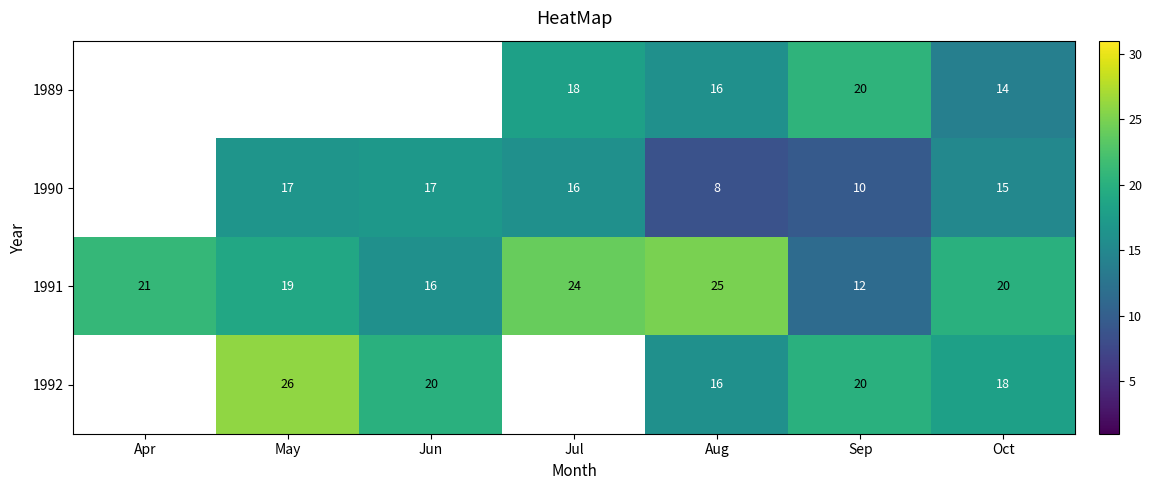

How many categories are shown in the chart?

7